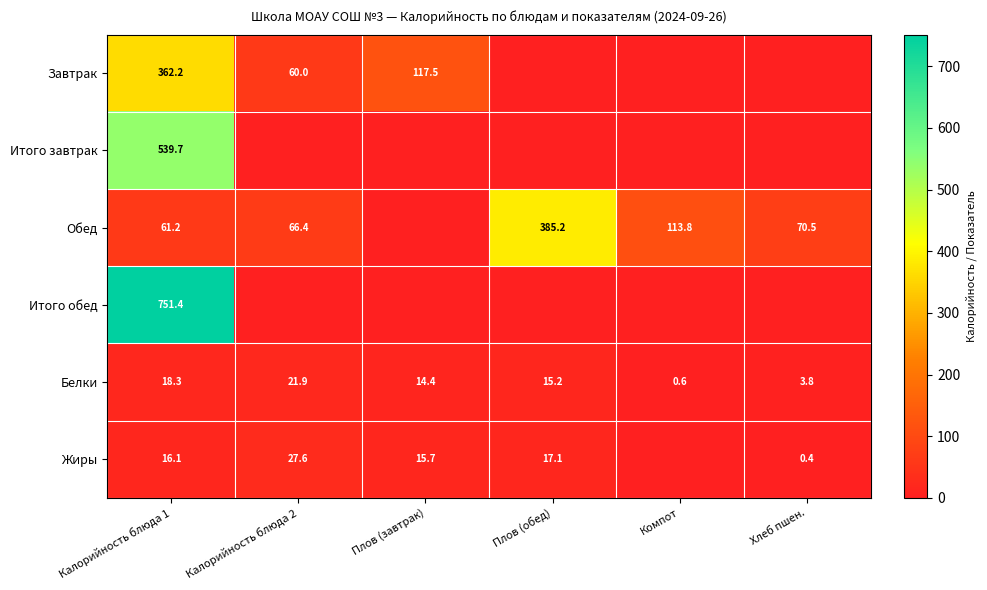

What is the sum of all Белки values?

74.2